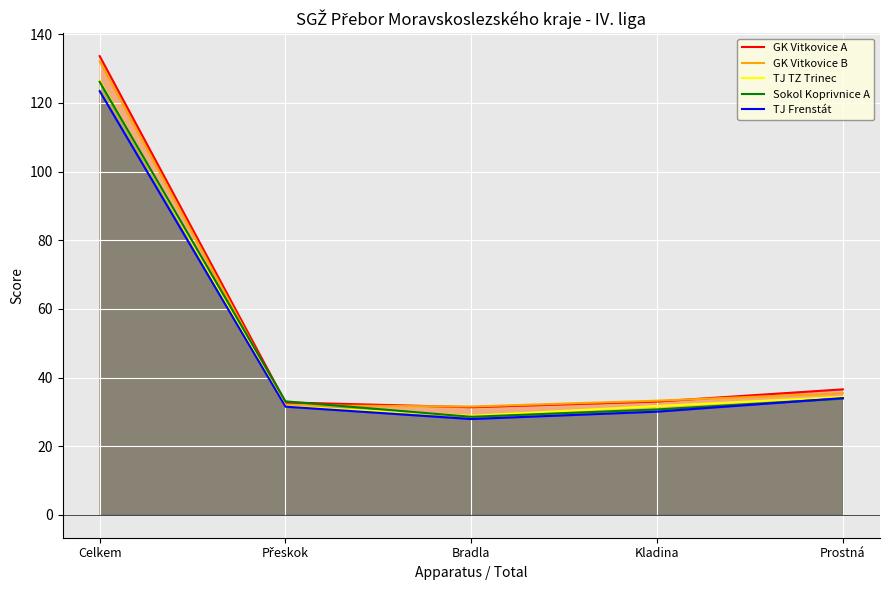

Reading left to right, what are all the values shown in this chart?

GK Vitkovice A: Celkem=133.7	Přeskok=32.8	Bradla=31.4	Kladina=33.0	Prostná=36.5
GK Vitkovice B: Celkem=132.1	Přeskok=31.9	Bradla=31.6	Kladina=33.2	Prostná=35.4
TJ TZ Trinec: Celkem=126.5	Přeskok=31.6	Bradla=28.9	Kladina=31.7	Prostná=34.4
Sokol Koprivnice A: Celkem=126.2	Přeskok=33.0	Bradla=28.6	Kladina=30.7	Prostná=33.9
TJ Frenstát: Celkem=123.5	Přeskok=31.5	Bradla=27.9	Kladina=30.1	Prostná=34.0